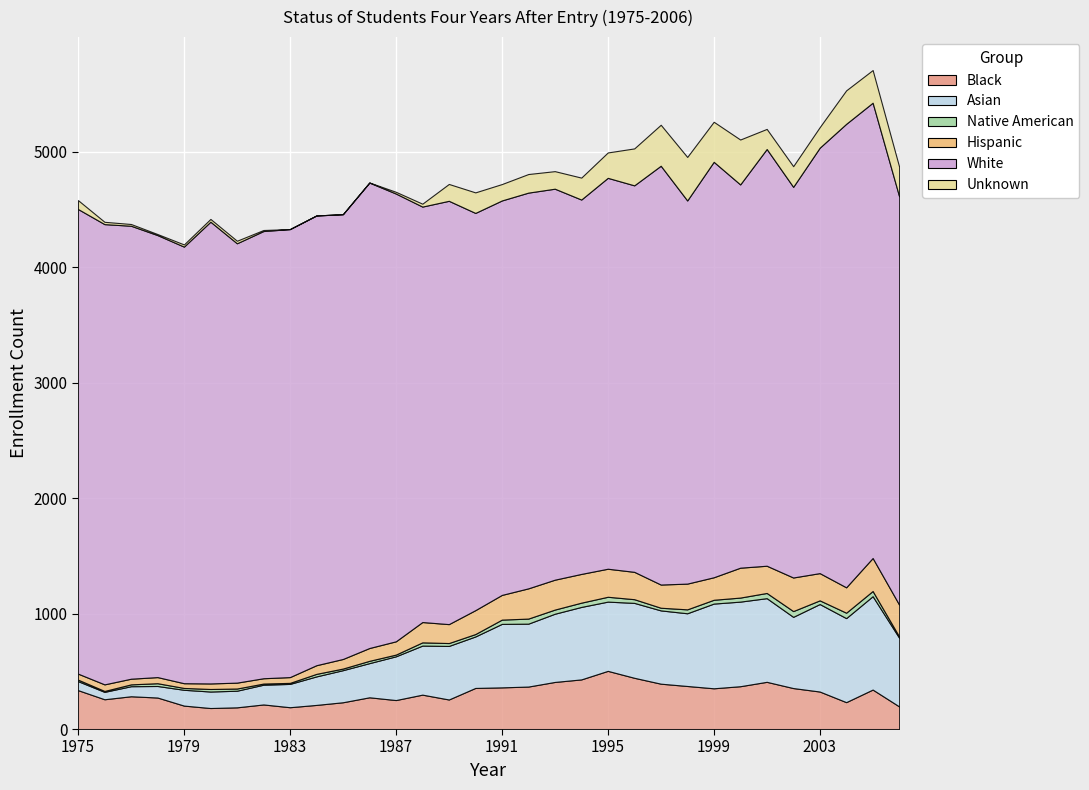

Where is the first local maximum for Black?

1977